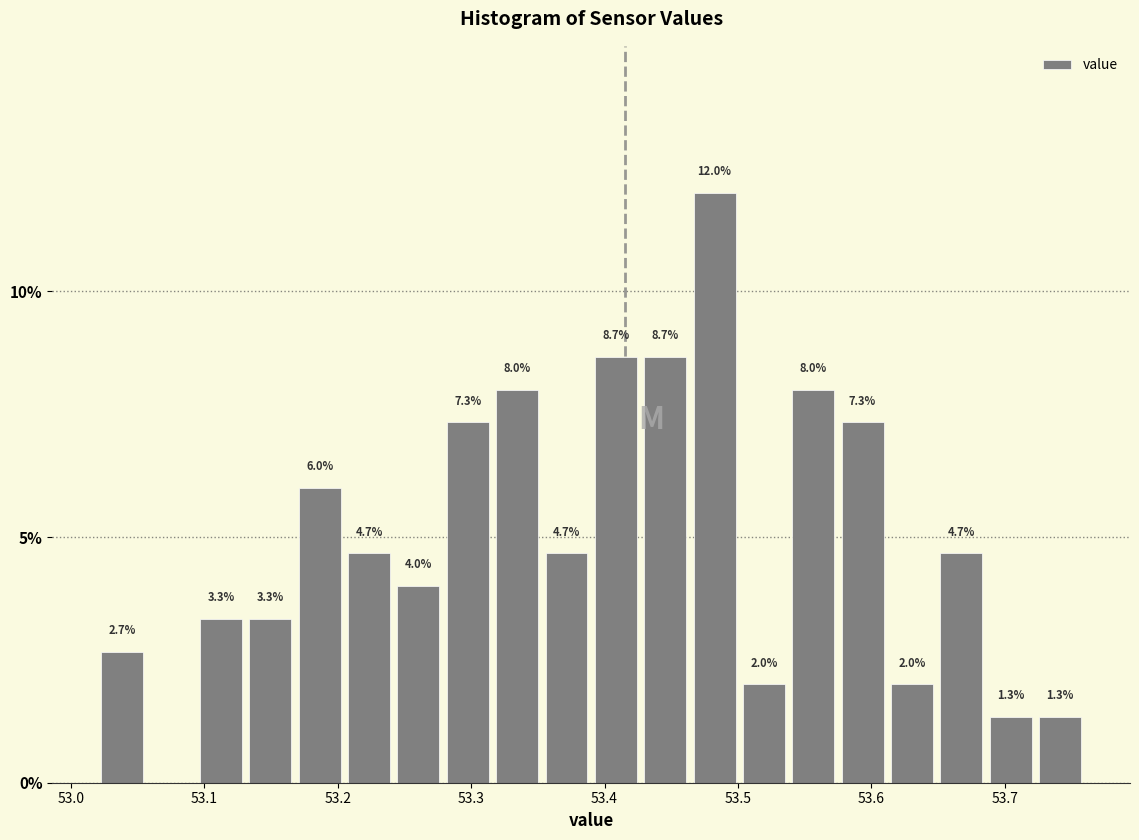

Around what value on the x-axis is the tallest bar? Give the approximate position of its centre, as read against the axis.

53.48